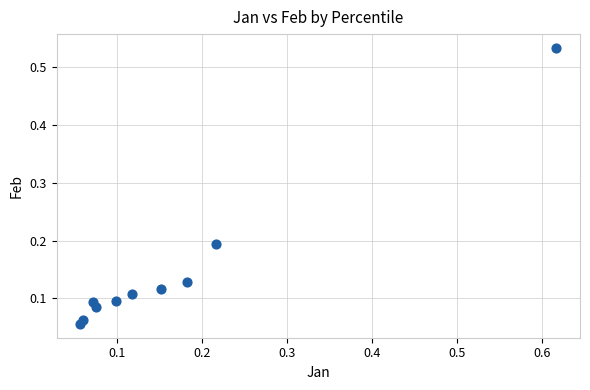

What is the range of X values (max minus min)?

0.6